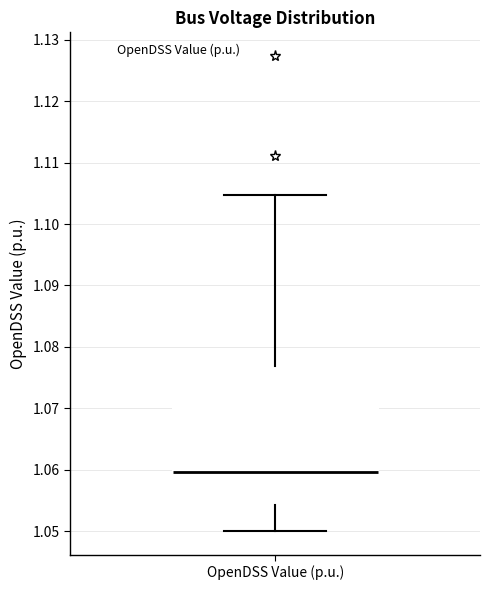

Transcribe this box plot: give where the median line is, the range the box spans, and where the two whiskers end, as read against the y-axis. The values are not printed on the chart, so give them approximately, as read against the axis.

median 1.060, box 1.054 to 1.077, whiskers 1.050 to 1.105